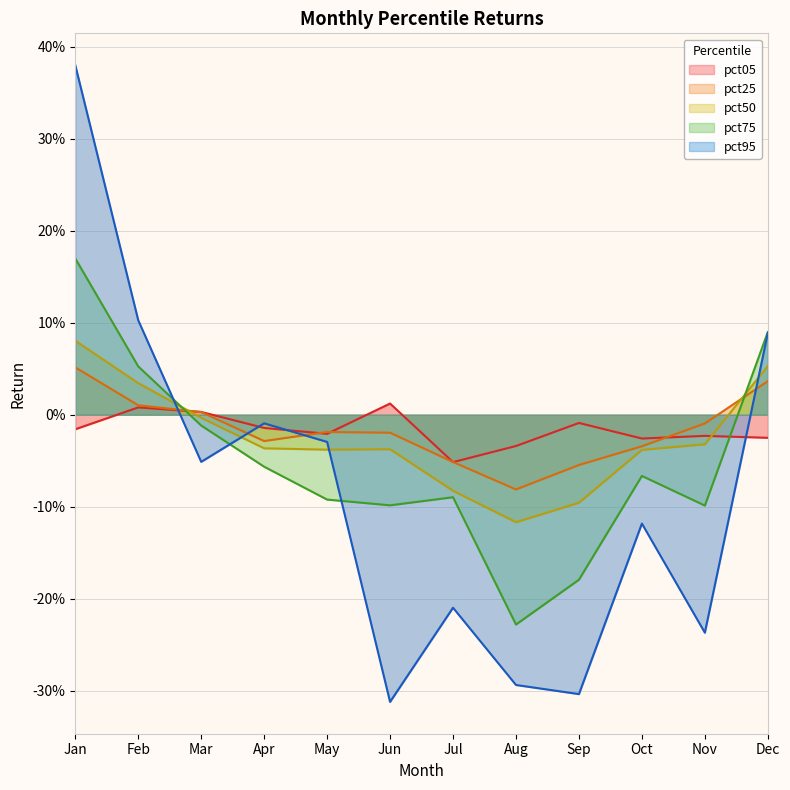

Where is the first local maximum for pct05?

Feb